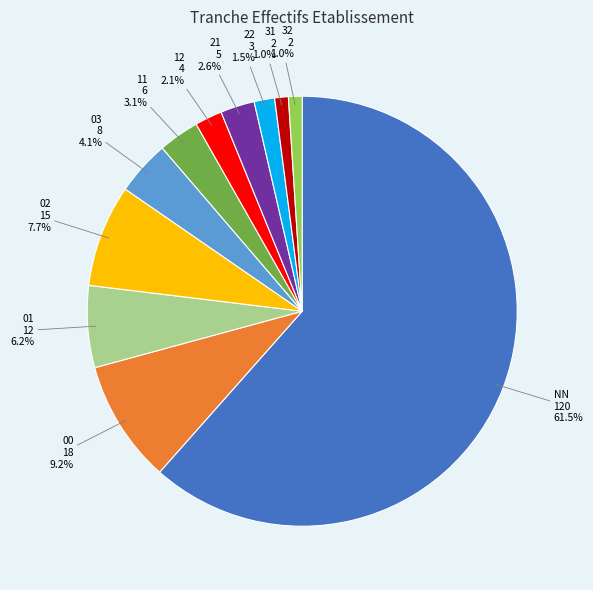

To the nearest percent, what is the difference between the 21 and 22 slice percentages?

1%